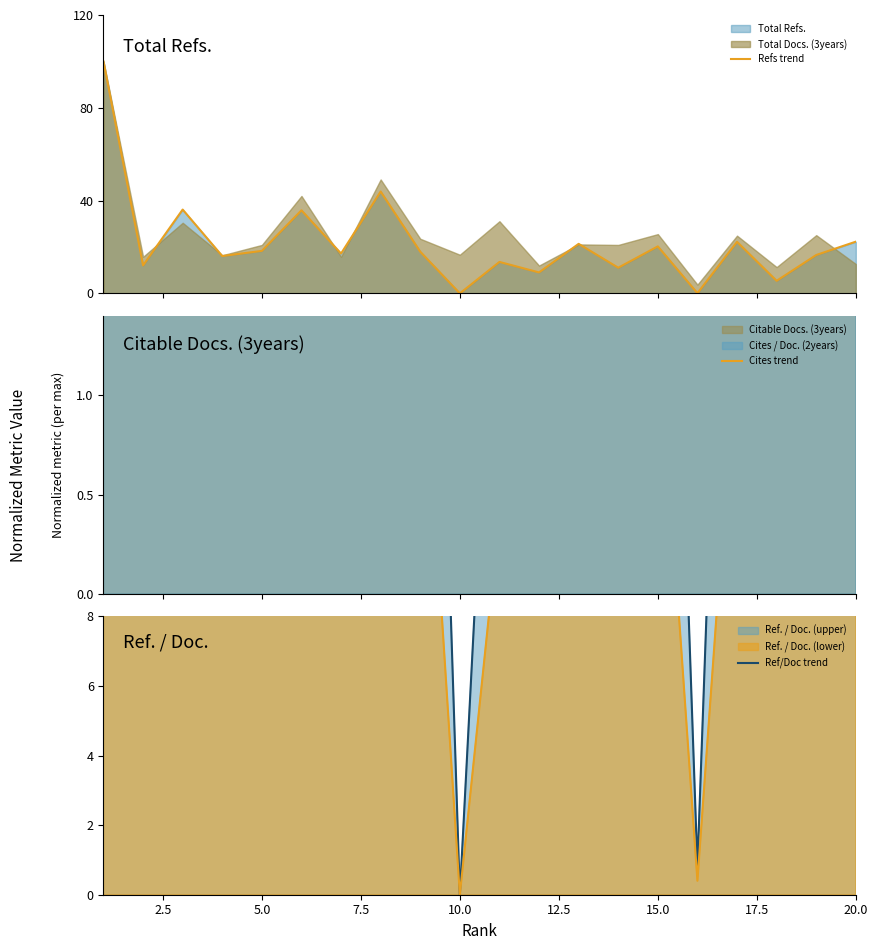

Which series has the largest total across all categories?

Ref/Doc trend